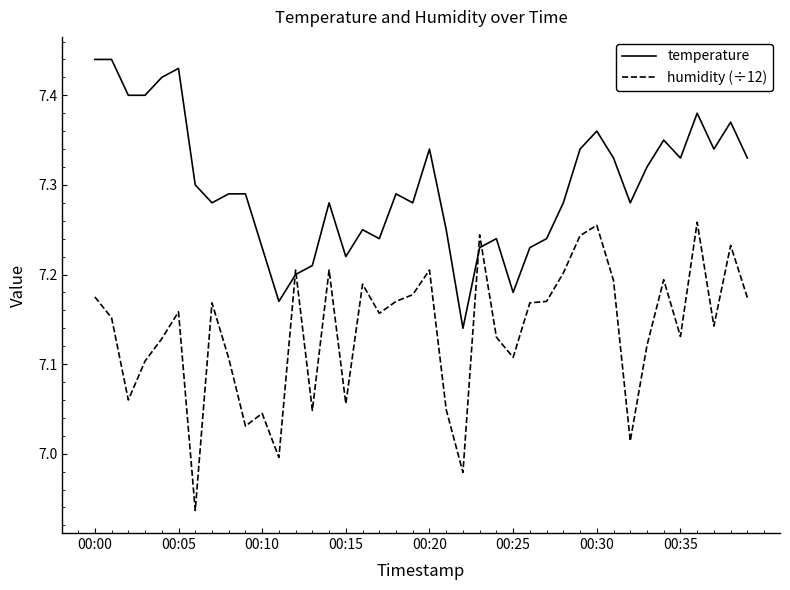

Which series has the largest total across all categories?

temperature